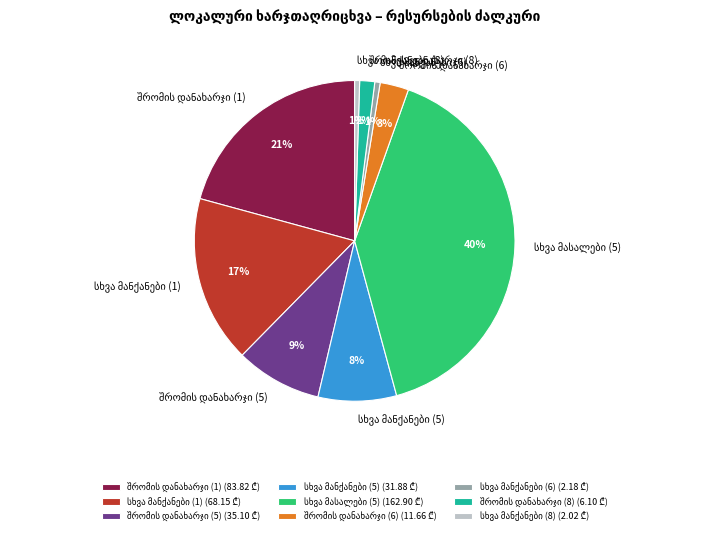

Count the number of slices in the pie.

9